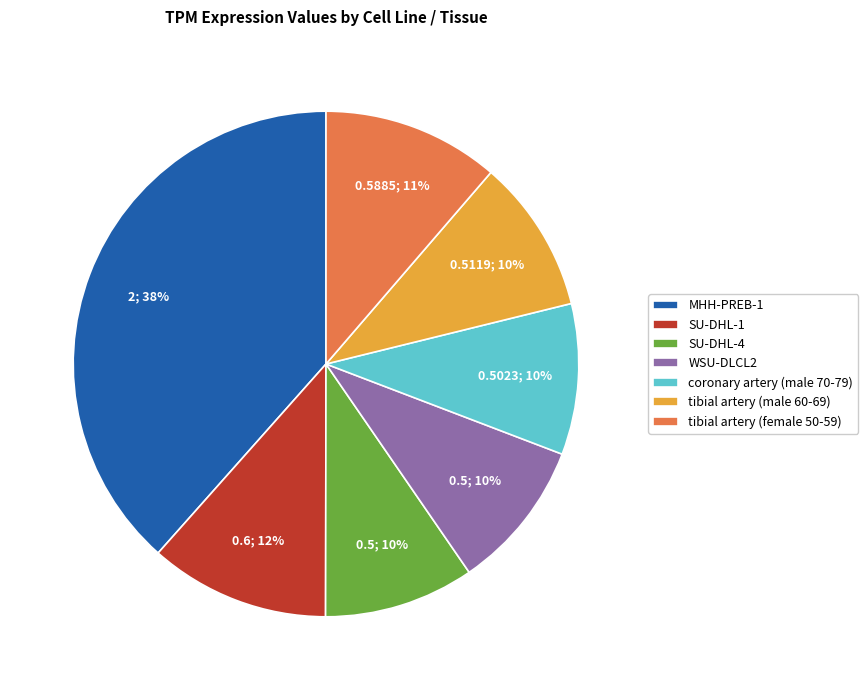

Which category has the biggest portion of the pie?

MHH-PREB-1